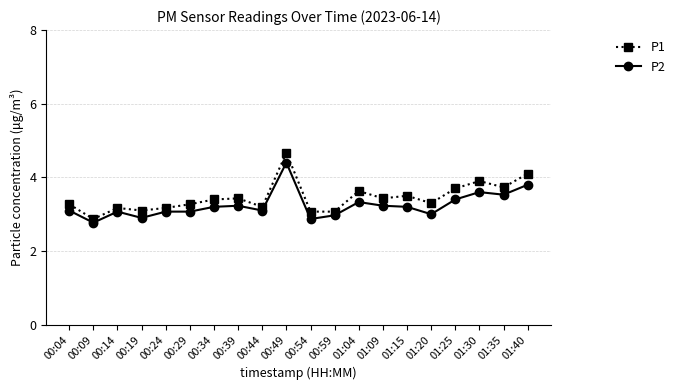

What is the difference between the highest and lowest values at 01:20?

0.3